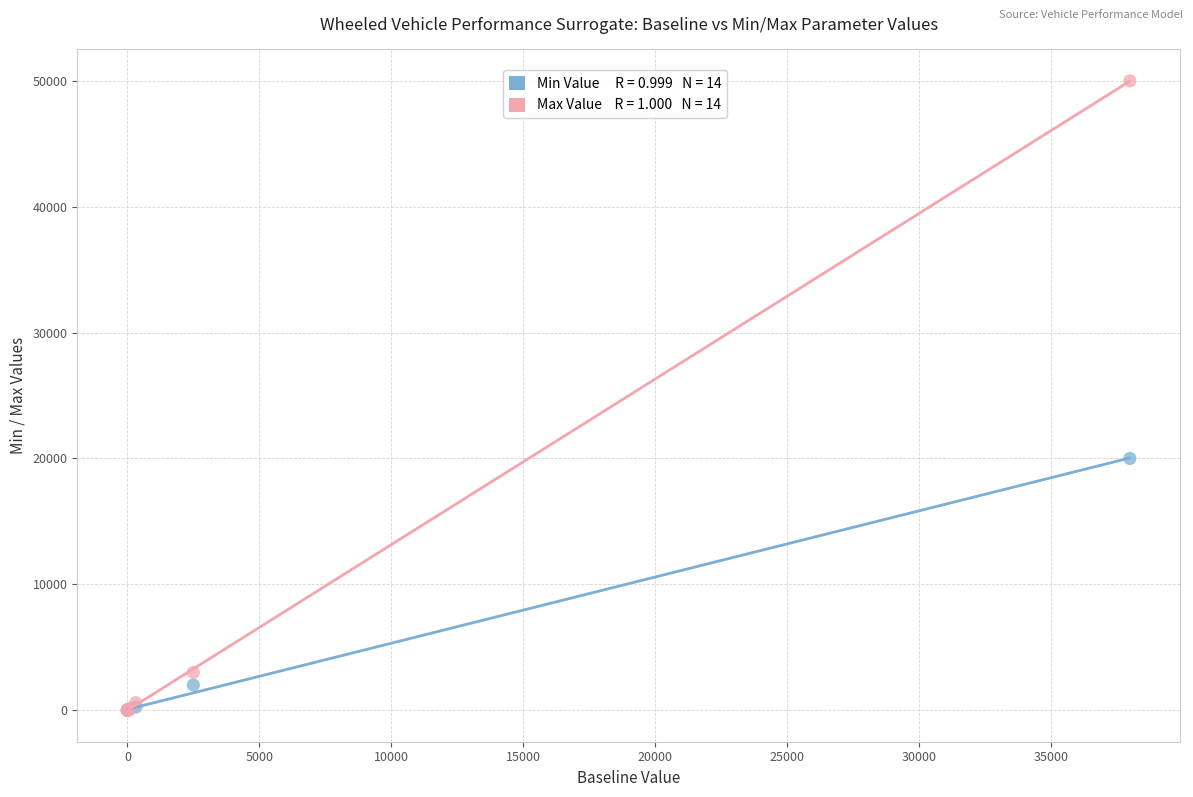

Across all series, what Y value is closest to 25000?

20000.0